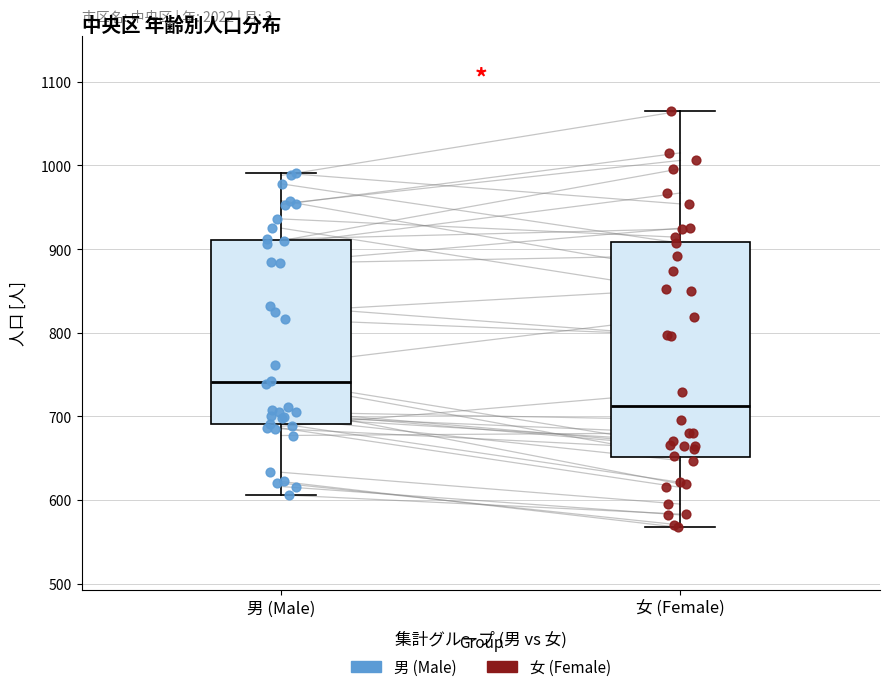

Reading left to right, transcribe this box plot: for each box, give where its median line is, the range the box spans, and where its two whiskers end, as read against the y-axis. The values are not printed on the chart, so give them approximately, as read against the axis.

男 (Male): median 740, box 690 to 910, whiskers 610 to 990
女 (Female): median 710, box 650 to 910, whiskers 570 to 1070